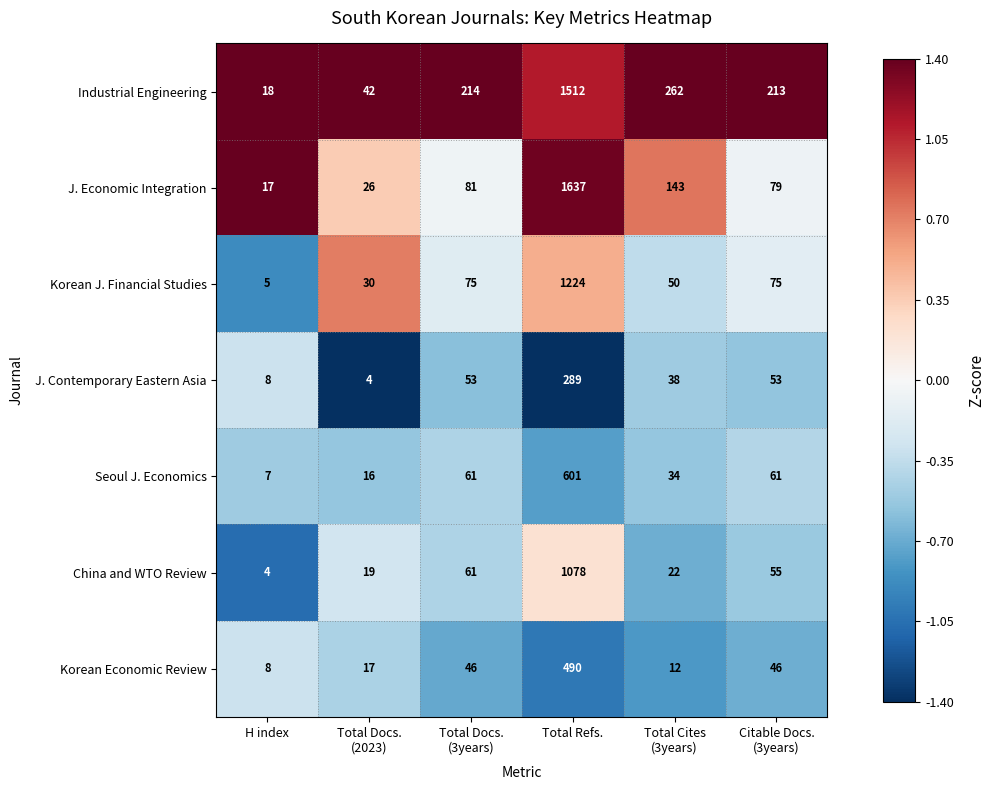

The Seoul J. Economics series shows 7 at H index. True or false?

True